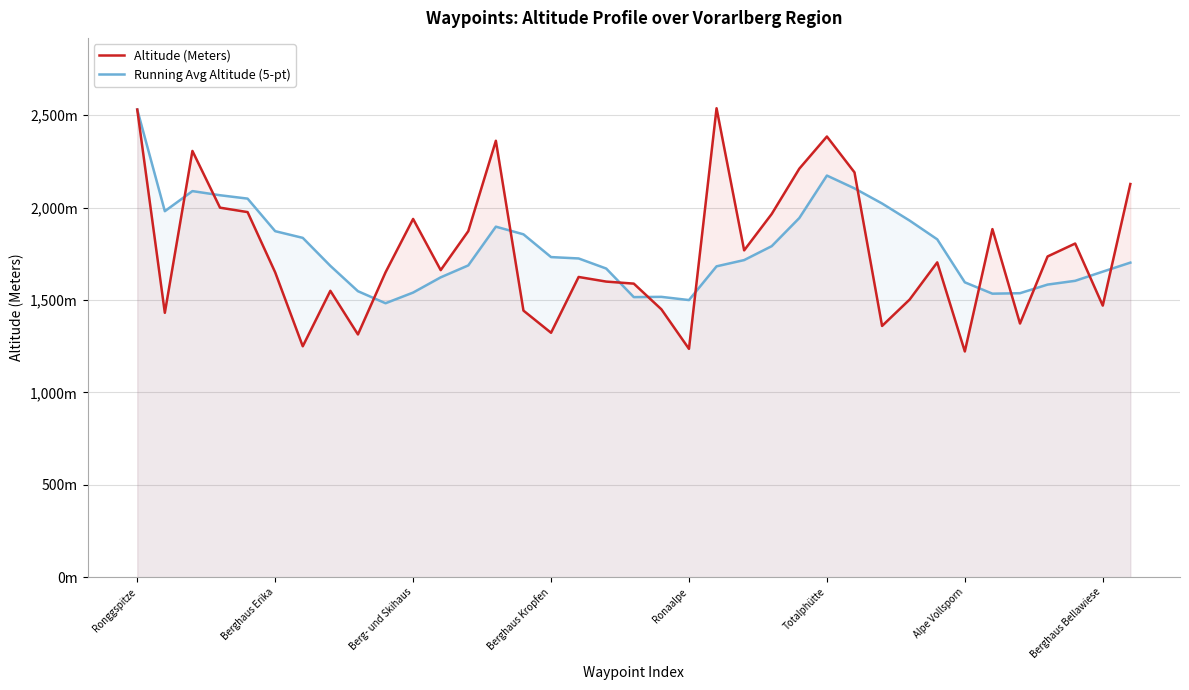

What are all the series names shown in the legend?

Altitude (Meters), Running Avg Altitude (5-pt)